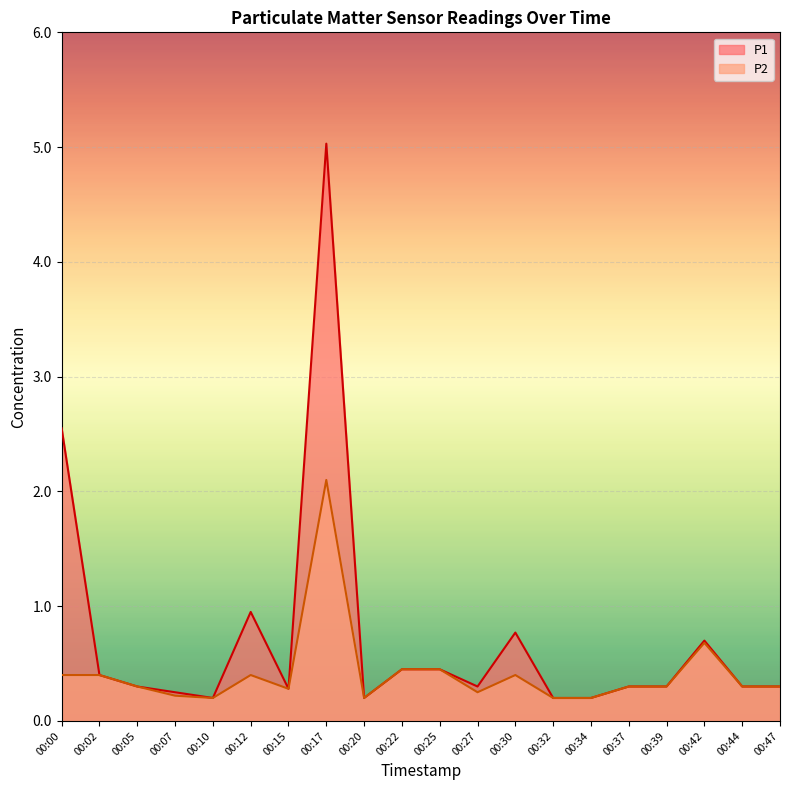

What is the total value across all series at 00:22?

0.9